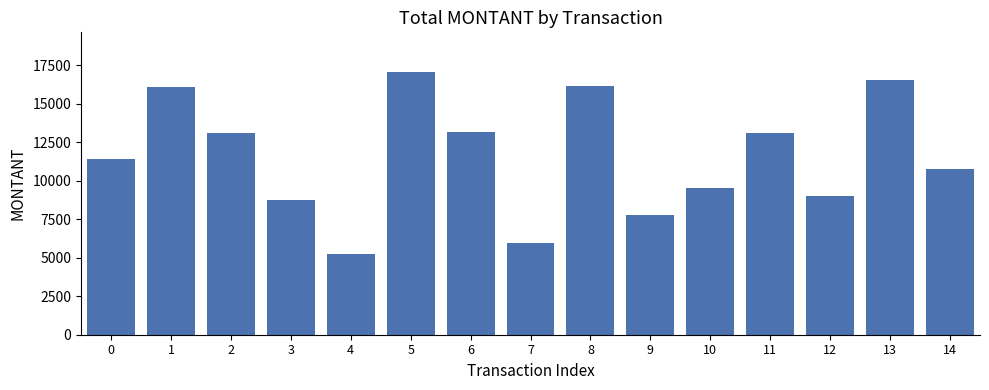

What is the sum of all values?

173542